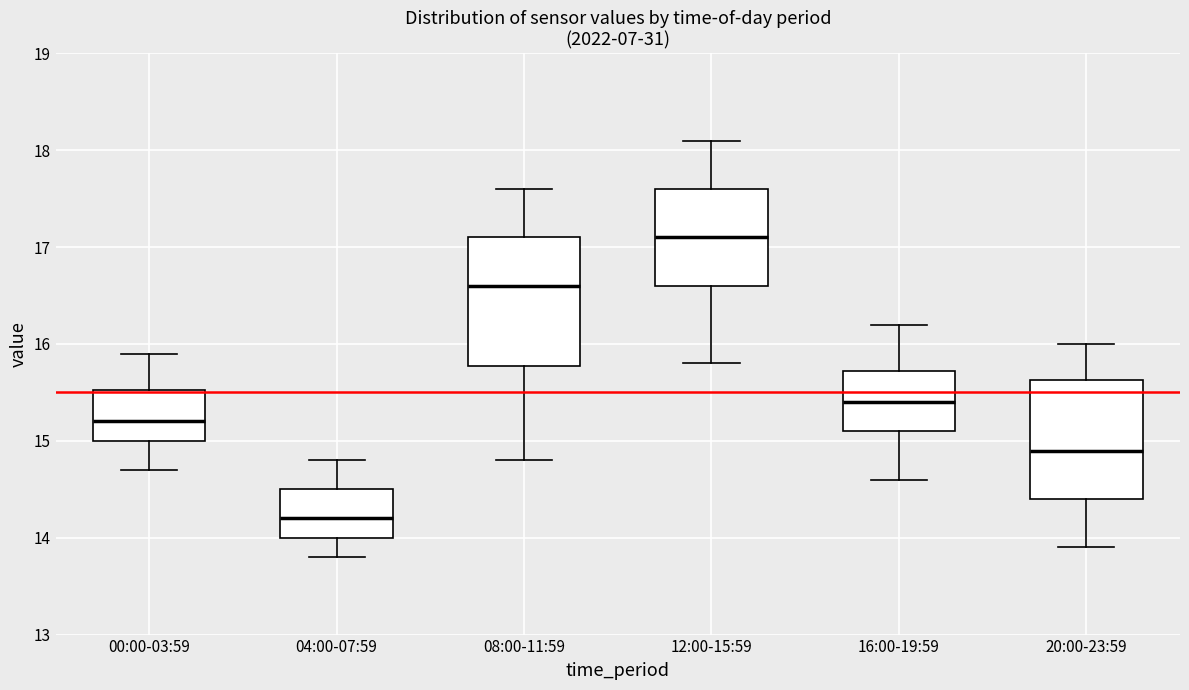

Reading left to right, read every box against the y-axis: the position of its median line, the range the box covers, and the ends of its whiskers. The values are not printed on the chart, so give them approximately, as read against the axis.

00:00-03:59: median 15.2, box 15.0 to 15.5, whiskers 14.7 to 15.9
04:00-07:59: median 14.2, box 14.0 to 14.5, whiskers 13.8 to 14.8
08:00-11:59: median 16.6, box 15.8 to 17.1, whiskers 14.8 to 17.6
12:00-15:59: median 17.1, box 16.6 to 17.6, whiskers 15.8 to 18.1
16:00-19:59: median 15.4, box 15.1 to 15.7, whiskers 14.6 to 16.2
20:00-23:59: median 14.9, box 14.4 to 15.6, whiskers 13.9 to 16.0